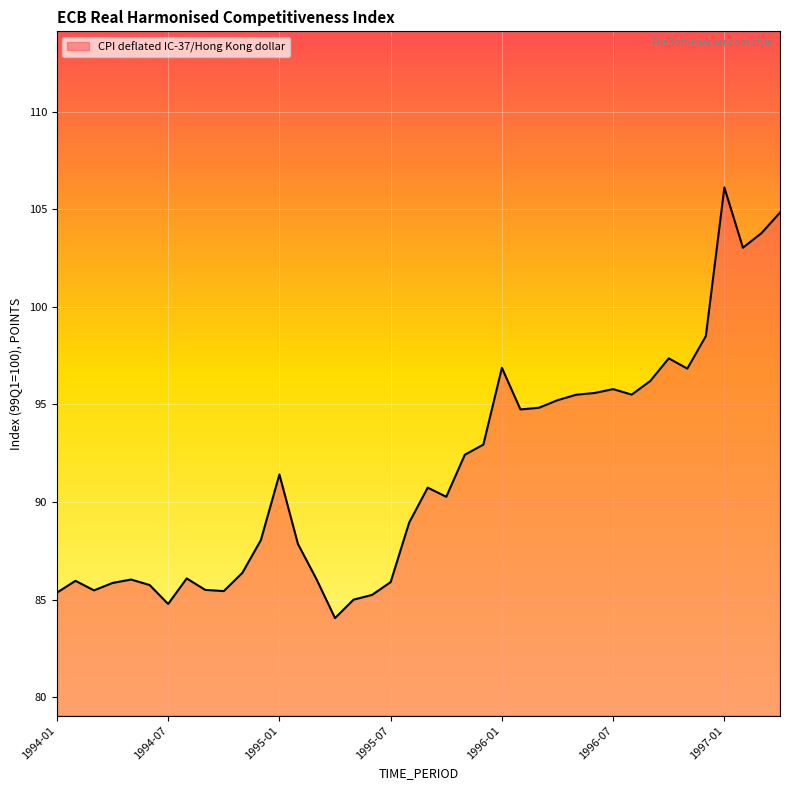

What is the maximum value shown in the chart?

106.1